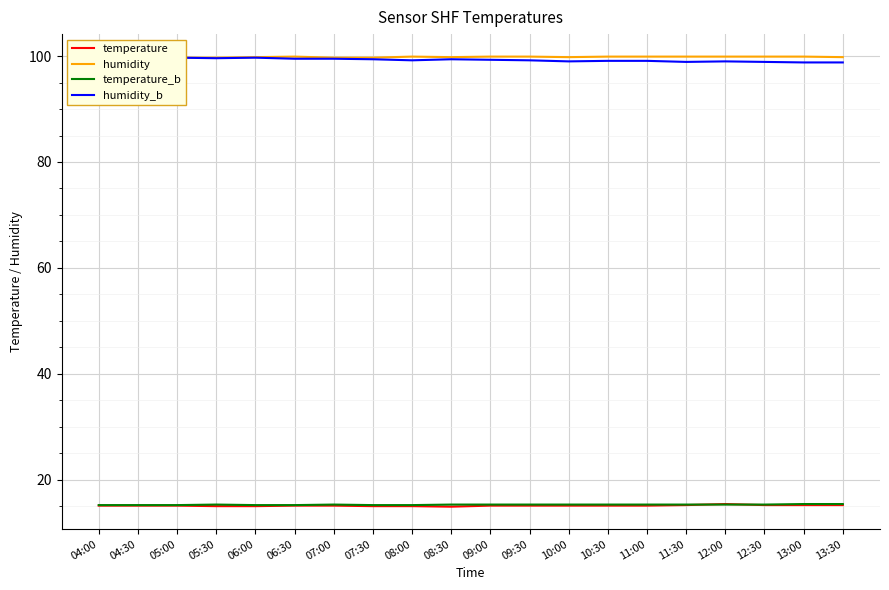

Rank the series by their maximum value, from lowest to highest.

temperature, temperature_b, humidity_b, humidity